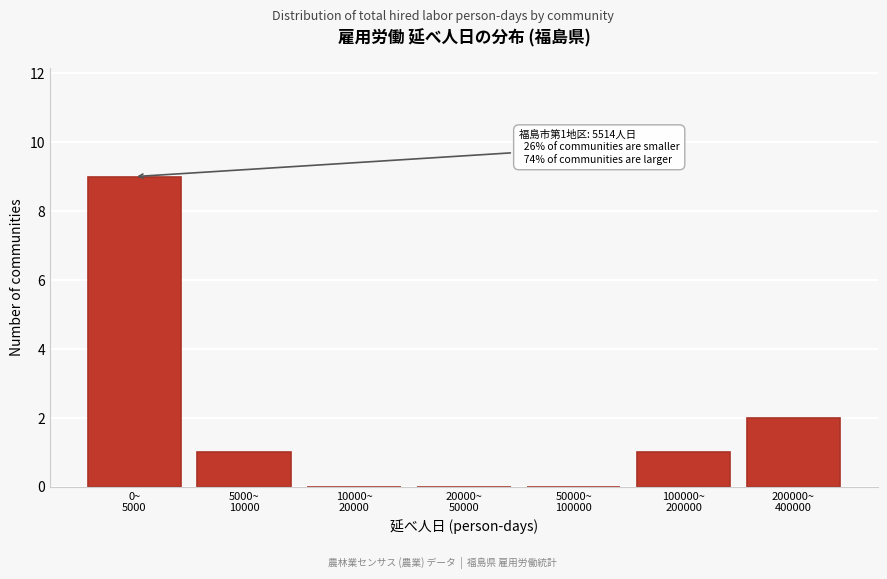

What is the maximum value shown in the chart?

9